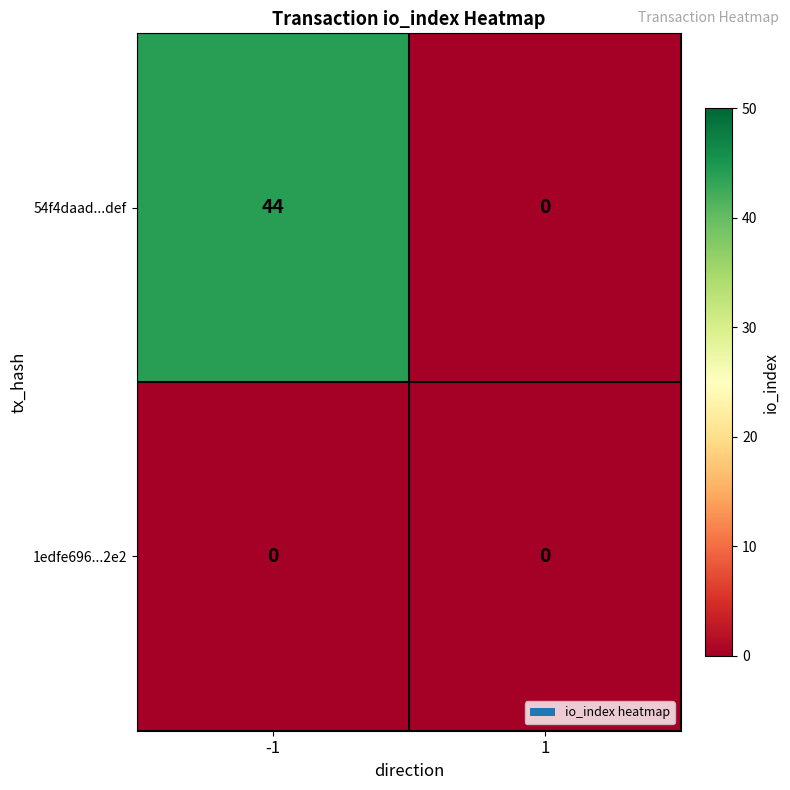

Reading right to left, what are all the values shown in this chart?

54f4daad...def: 0	44
1edfe696...2e2: 0	0